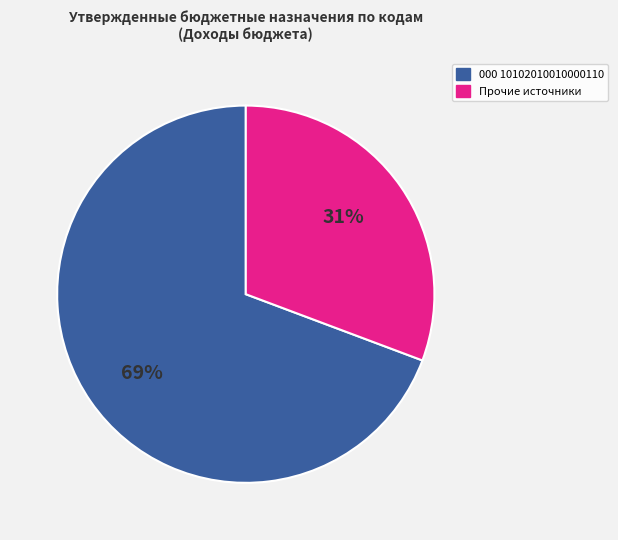

Is there a majority slice in this chart?

Yes